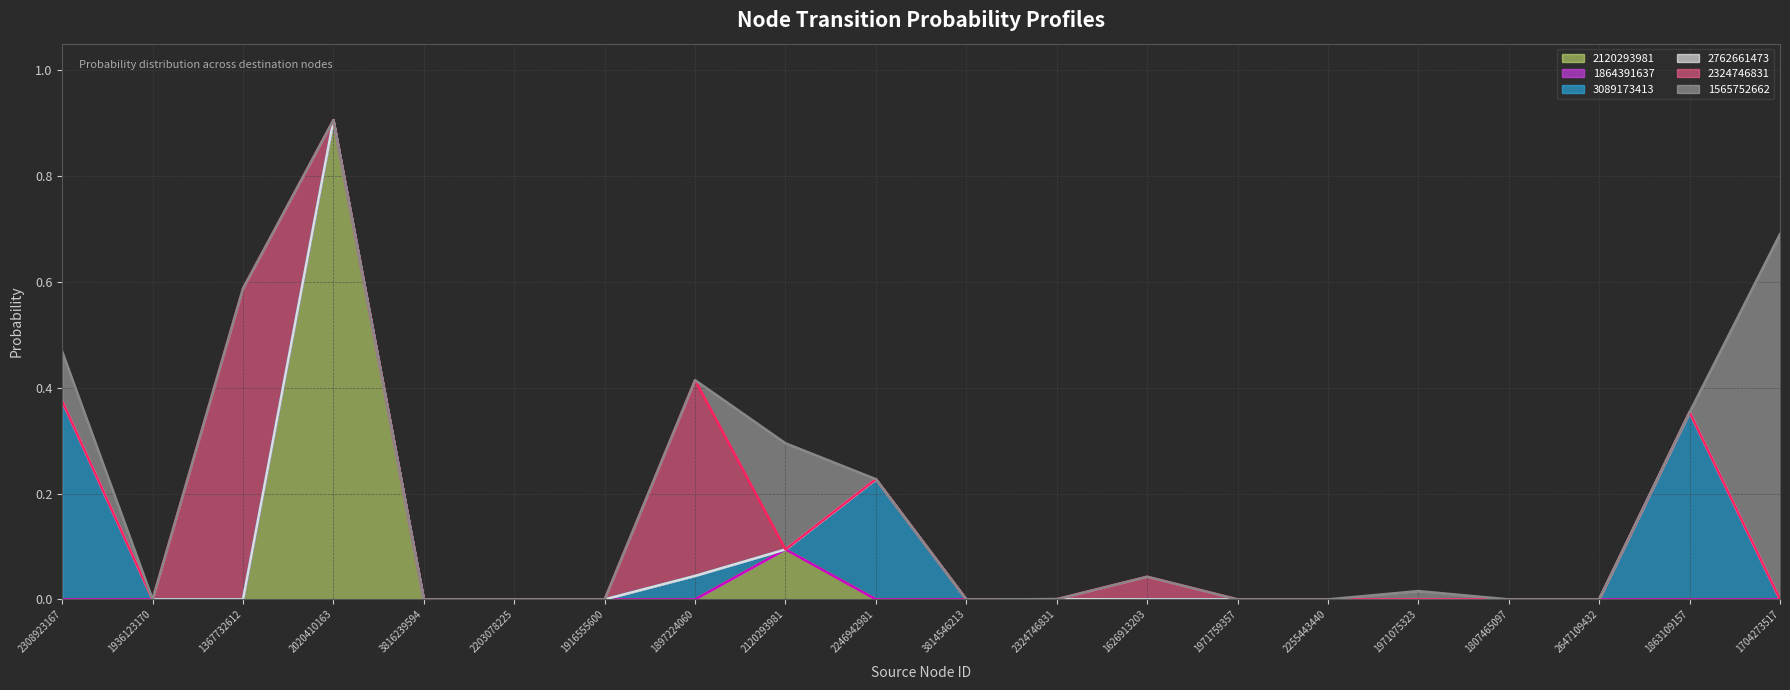

Reading left to right, transcribe all the data shown in this chart.

2120293981: 2308923167=0.0	1936123170=0.0	1367732612=0.0	2020410163=0.9	3816239594=0.0	2203078225=0.0	1916555600=0.0	1897224060=0.0	2120293981=0.1	2246942981=0.0	3814546213=0.0	2324746831=0.0	1626913203=0.0	1971759357=0.0	2255443440=0.0	1971075323=0.0	1807465097=0.0	2647109432=0.0	1863109157=0.0	1704273517=0.0
1864391637: 2308923167=0.0	1936123170=0.0	1367732612=0.0	2020410163=0.0	3816239594=0.0	2203078225=0.0	1916555600=0.0	1897224060=0.0	2120293981=0.0	2246942981=0.0	3814546213=0.0	2324746831=0.0	1626913203=0.0	1971759357=0.0	2255443440=0.0	1971075323=0.0	1807465097=0.0	2647109432=0.0	1863109157=0.0	1704273517=0.0
3089173413: 2308923167=0.4	1936123170=0.0	1367732612=0.0	2020410163=0.0	3816239594=0.0	2203078225=0.0	1916555600=0.0	1897224060=0.0	2120293981=0.0	2246942981=0.2	3814546213=0.0	2324746831=0.0	1626913203=0.0	1971759357=0.0	2255443440=0.0	1971075323=0.0	1807465097=0.0	2647109432=0.0	1863109157=0.4	1704273517=0.0
2762661473: 2308923167=0.0	1936123170=0.0	1367732612=0.0	2020410163=0.0	3816239594=0.0	2203078225=0.0	1916555600=0.0	1897224060=0.0	2120293981=0.0	2246942981=0.0	3814546213=0.0	2324746831=0.0	1626913203=0.0	1971759357=0.0	2255443440=0.0	1971075323=0.0	1807465097=0.0	2647109432=0.0	1863109157=0.0	1704273517=0.0
2324746831: 2308923167=0.0	1936123170=0.0	1367732612=0.6	2020410163=0.0	3816239594=0.0	2203078225=0.0	1916555600=0.0	1897224060=0.4	2120293981=0.0	2246942981=0.0	3814546213=0.0	2324746831=0.0	1626913203=0.0	1971759357=0.0	2255443440=0.0	1971075323=0.0	1807465097=0.0	2647109432=0.0	1863109157=0.0	1704273517=0.0
1565752662: 2308923167=0.1	1936123170=0.0	1367732612=0.0	2020410163=0.0	3816239594=0.0	2203078225=0.0	1916555600=0.0	1897224060=0.0	2120293981=0.2	2246942981=0.0	3814546213=0.0	2324746831=0.0	1626913203=0.0	1971759357=0.0	2255443440=0.0	1971075323=0.0	1807465097=0.0	2647109432=0.0	1863109157=0.0	1704273517=0.7